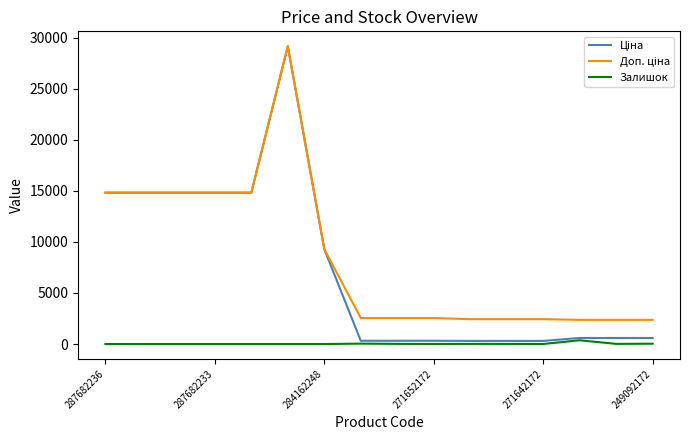

Is this an area chart (filled region under the line)?

No